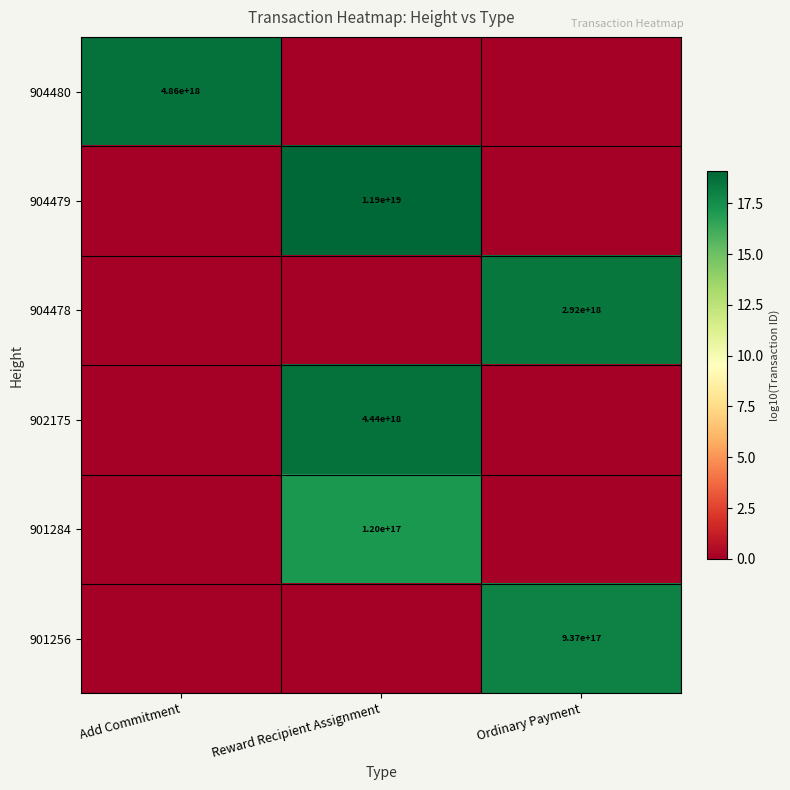

Is it true that 904480 equals 6727645855903319040 at Add Commitment?

False